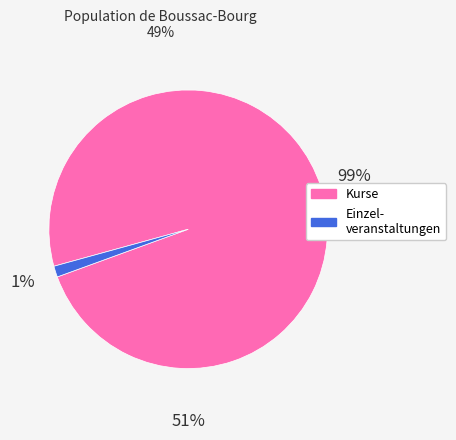

To the nearest percent, what percentage of the pie is Einzel- veranstaltungen?

1%